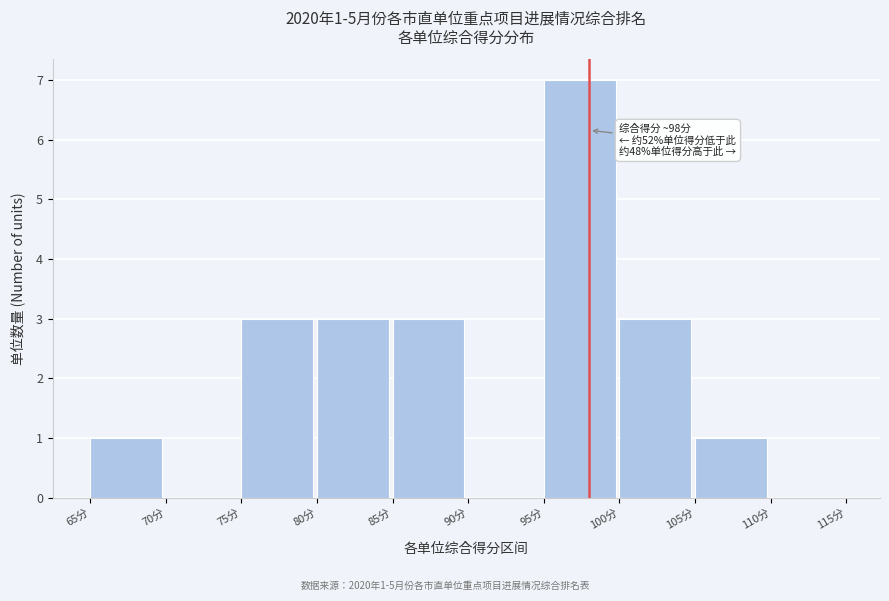

Which range on the x-axis has the tallest bar?

95 to 100